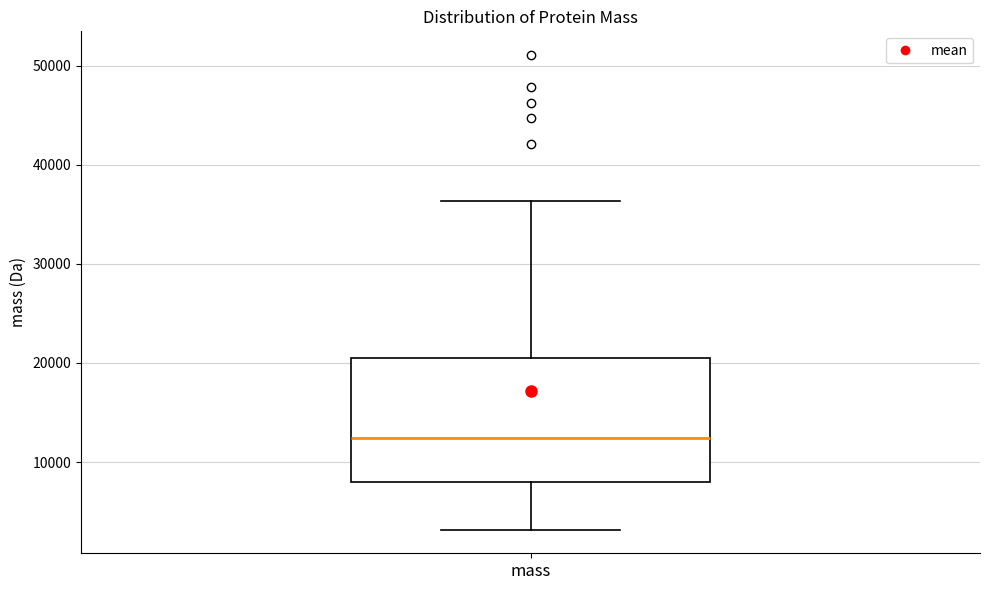

Transcribe this box plot: give where the median line is, the range the box spans, and where the two whiskers end, as read against the y-axis. The values are not printed on the chart, so give them approximately, as read against the axis.

median 12000, box 8000 to 21000, whiskers 3000 to 36000